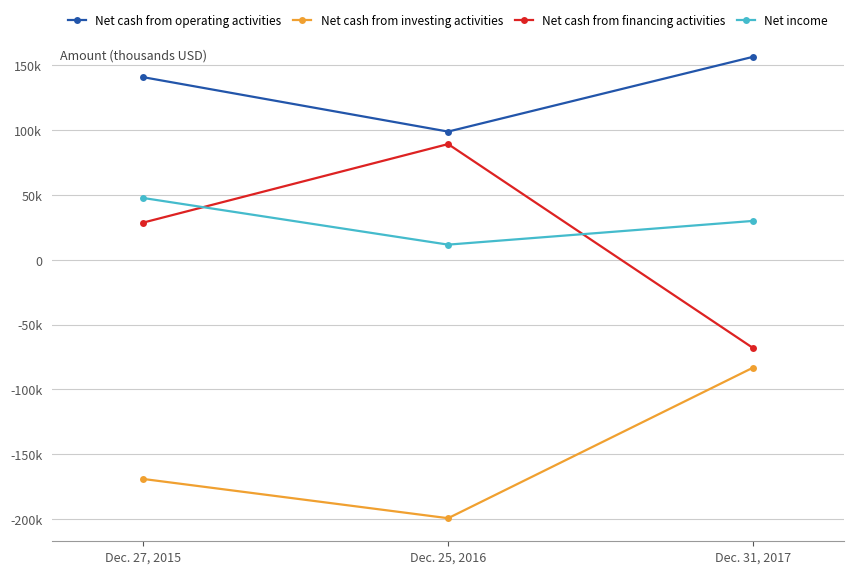

What is the label of the 3rd point from the left?

Dec. 31, 2017